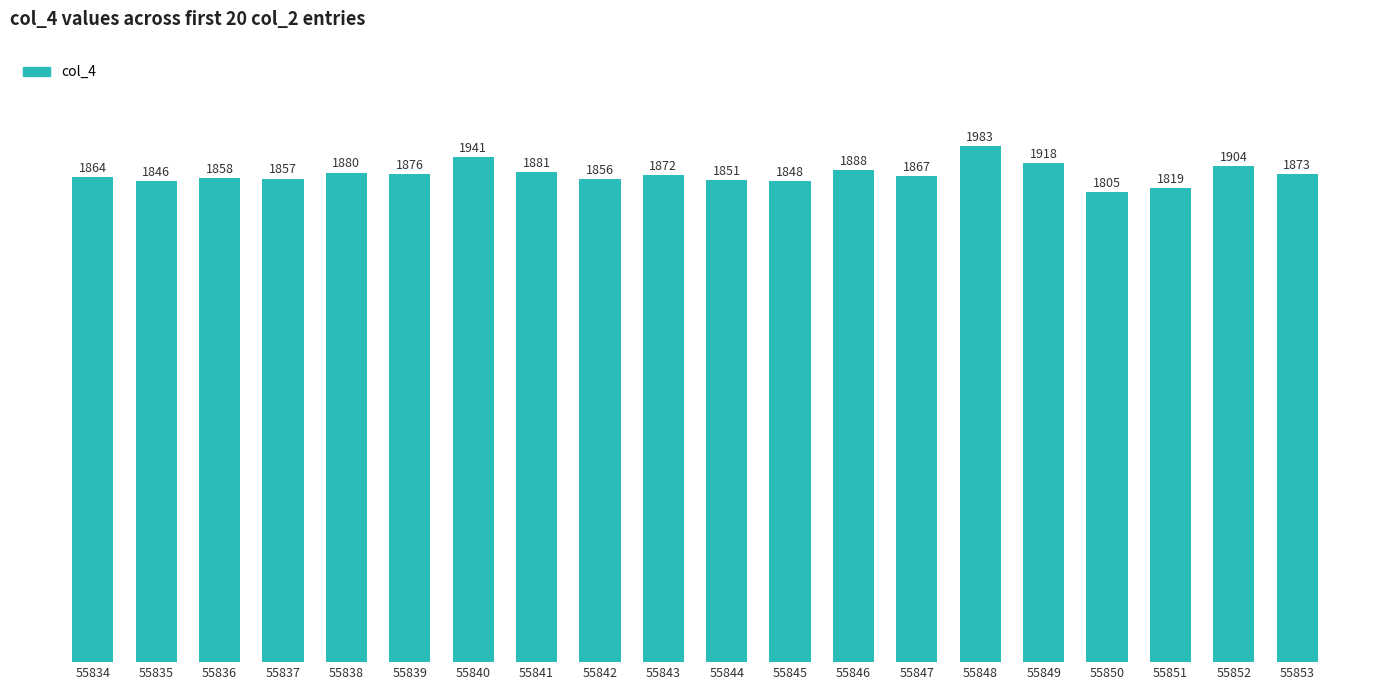

What is the greatest value displayed?

1983